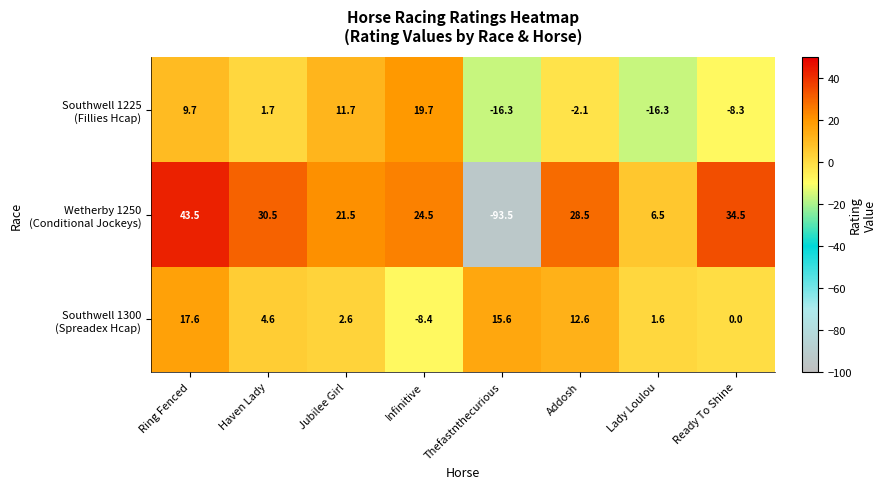

What is the maximum value shown in the chart?

43.5